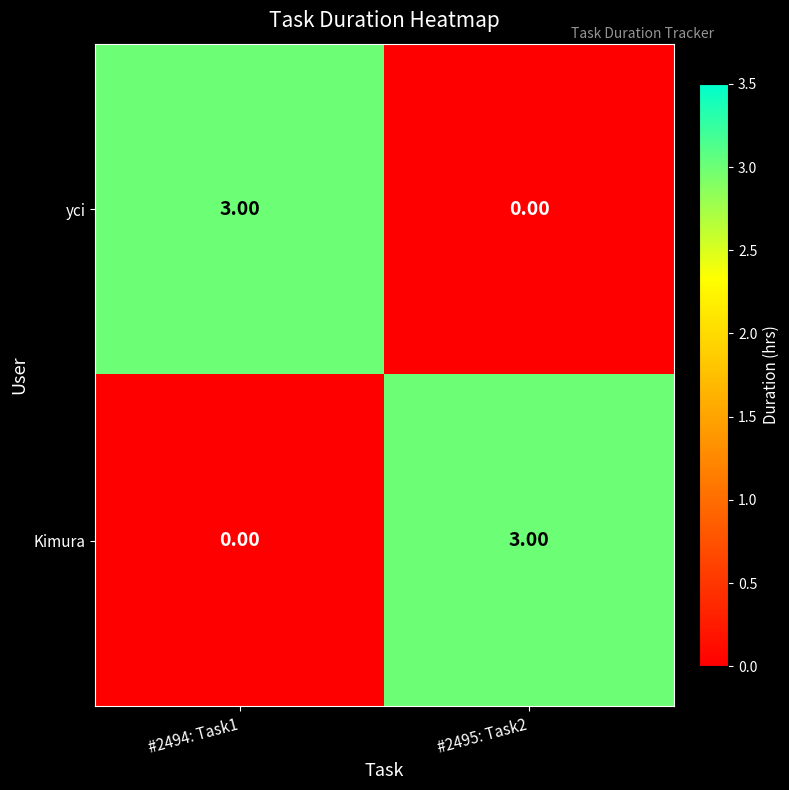

What is the difference between the Kimura values at #2495: Task2 and #2494: Task1?

3